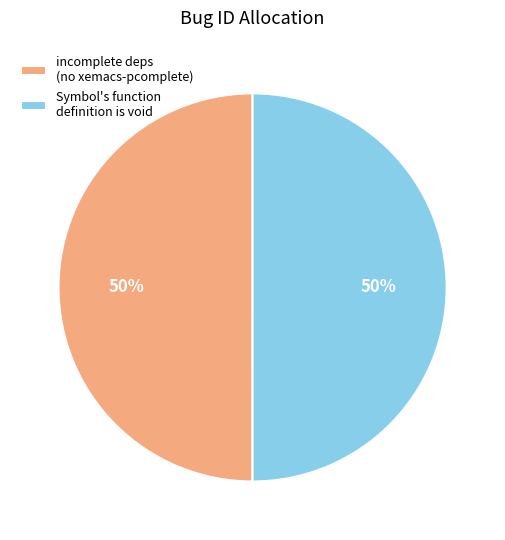

Approximately how many times larger is the value at Symbol's function definition is void compared to incomplete deps (no xemacs-pcomplete)?

1.0